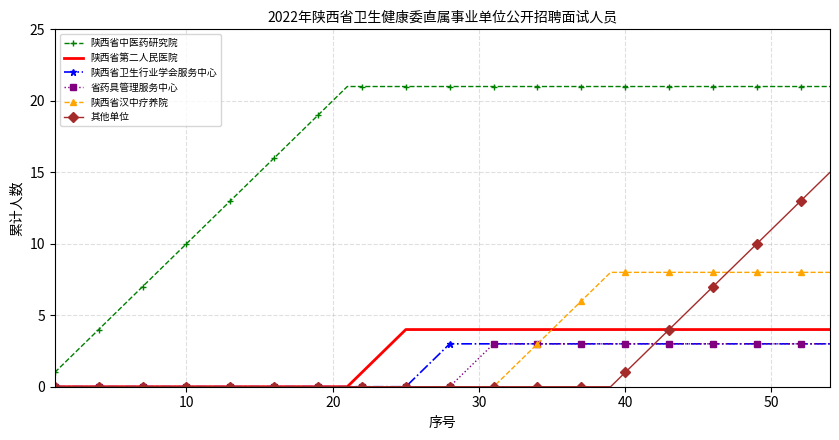

Which series has the largest total across all categories?

陕西省中医药研究院